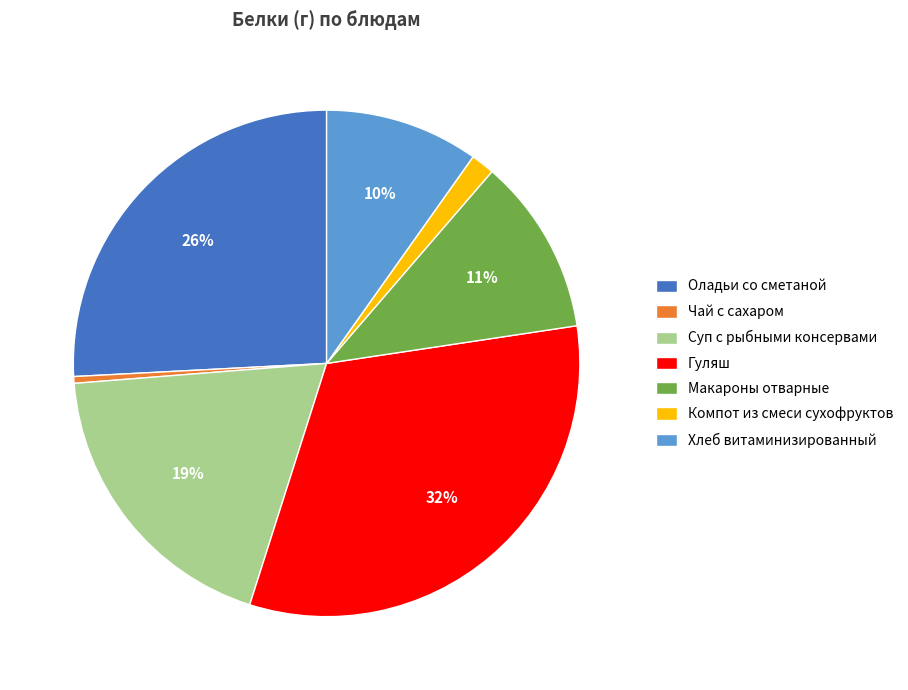

Is Чай с сахаром the majority of the pie?

No